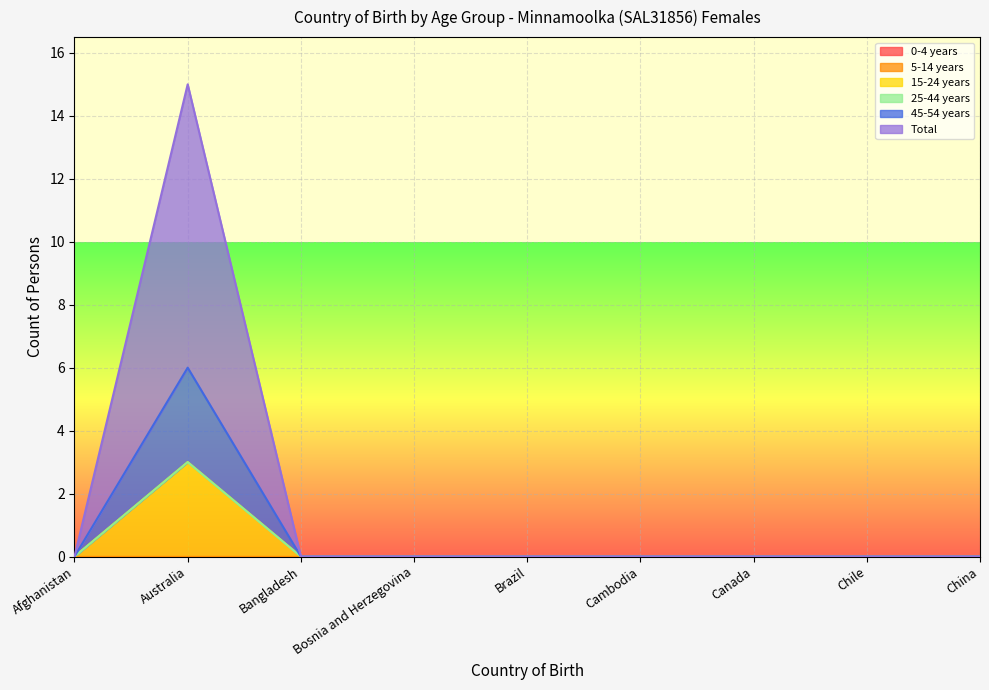

What is the maximum value for 15-24 years?

3